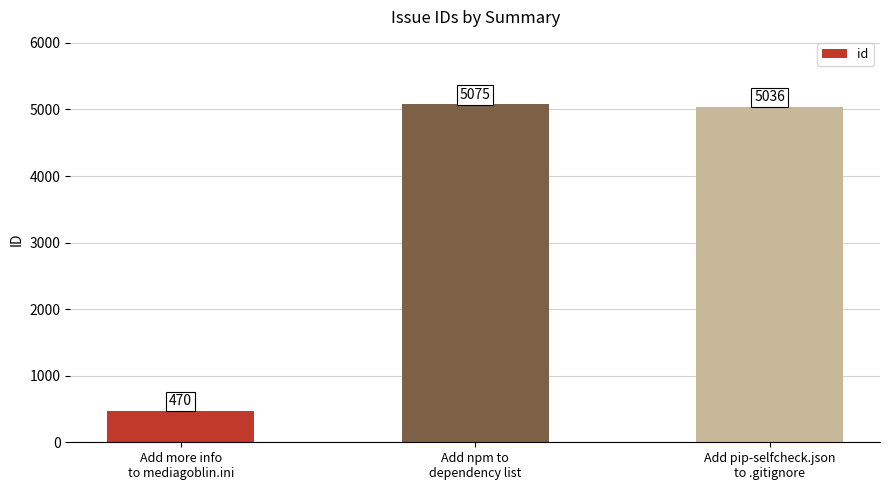

What is the ratio of the value at Add npm to
dependency list to the value at Add more info
to mediagoblin.ini?

10.8